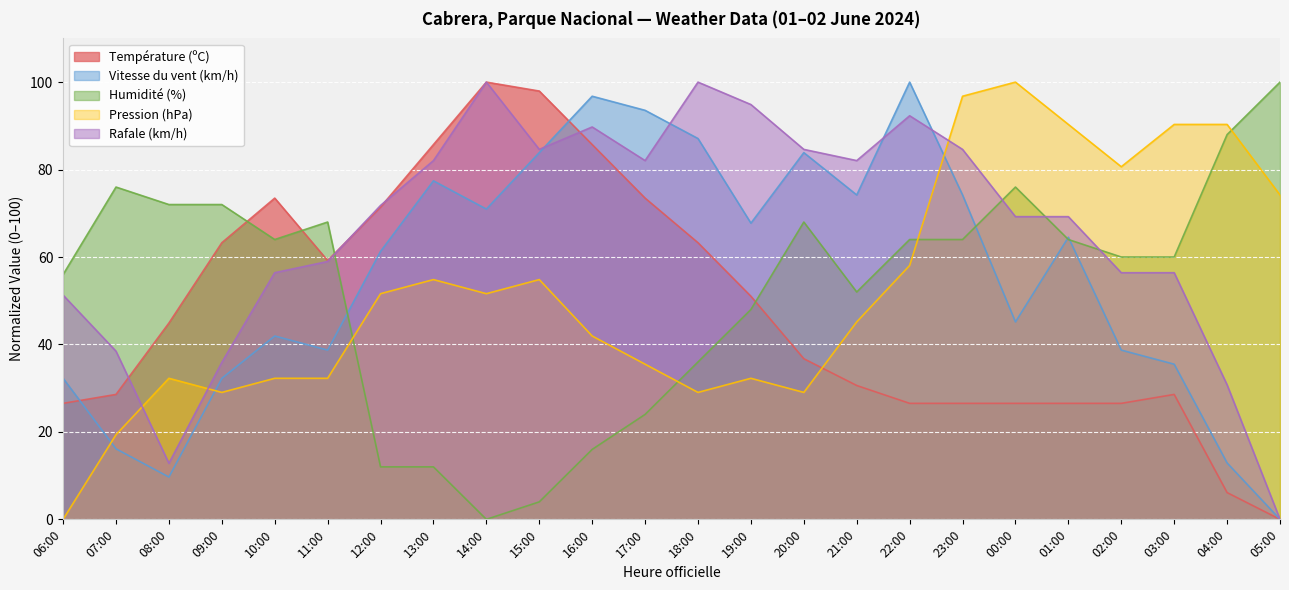

At which category is the sum across all series the highest?

23:00